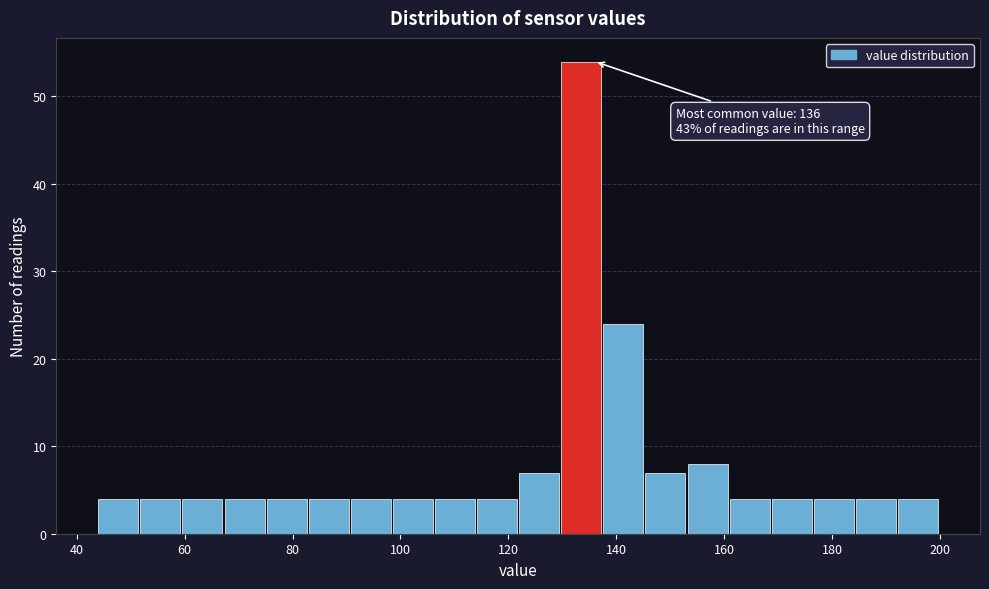

Around what value on the x-axis is the tallest bar? Give the approximate position of its centre, as read against the axis.

134